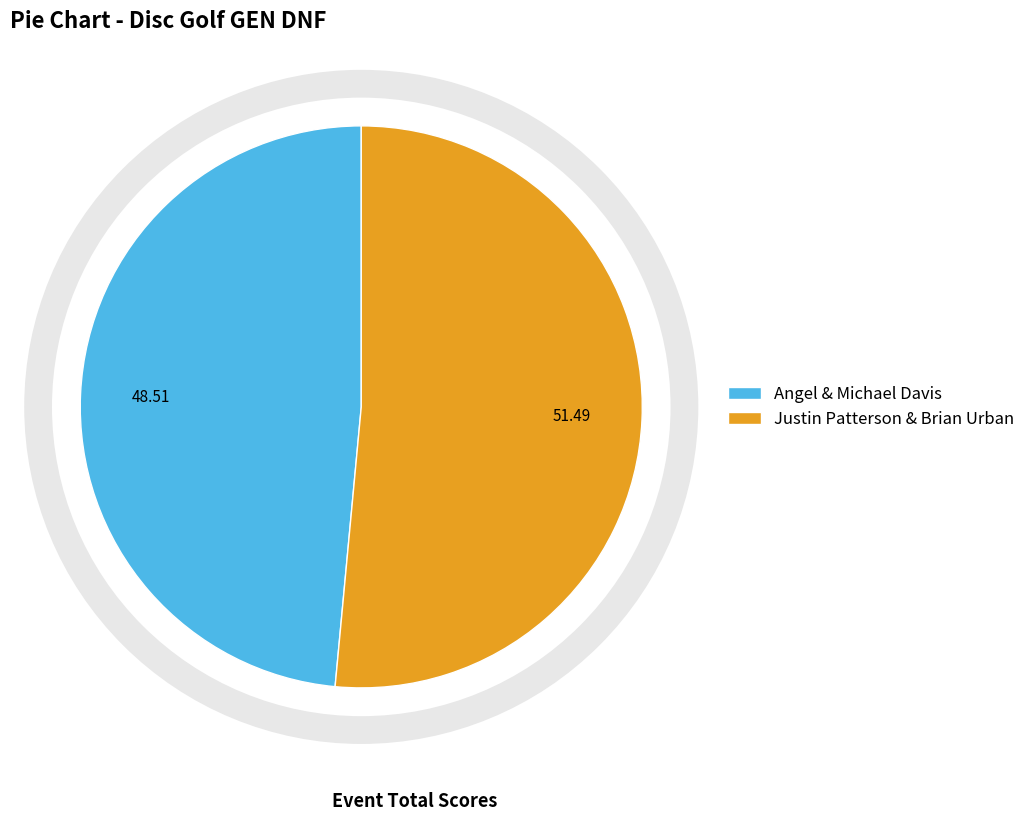

Which category has the smallest portion of the pie?

Angel & Michael Davis